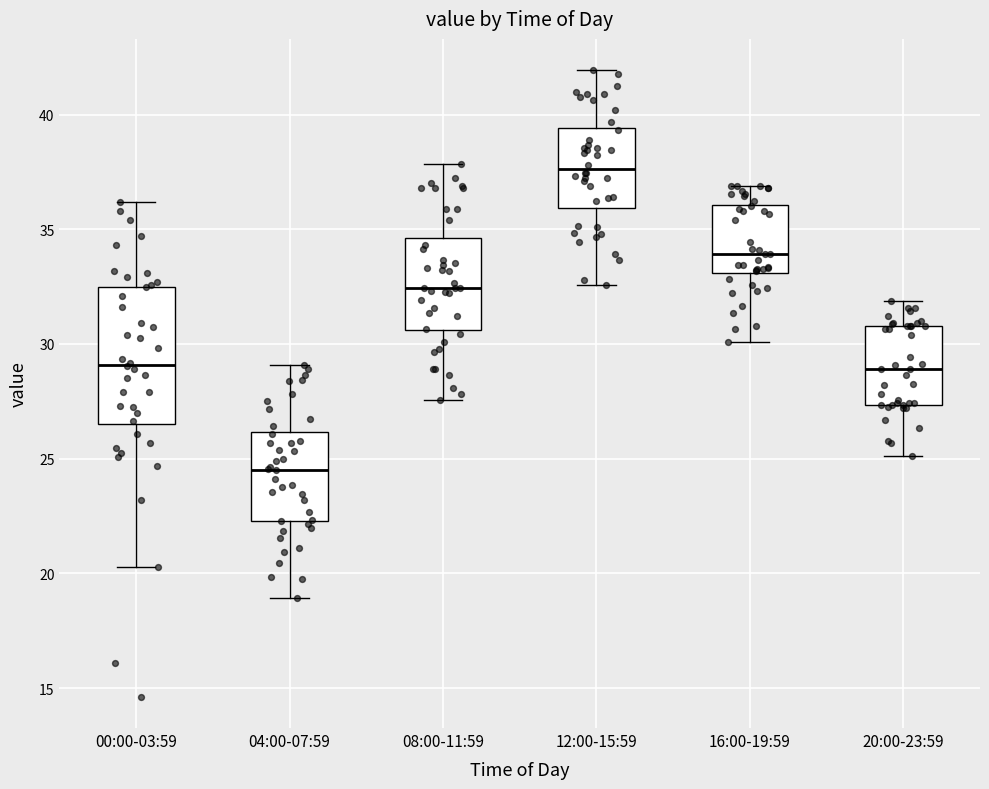

Comparing the boxes themselves (not the whiskers), which one is the tallest?

00:00-03:59